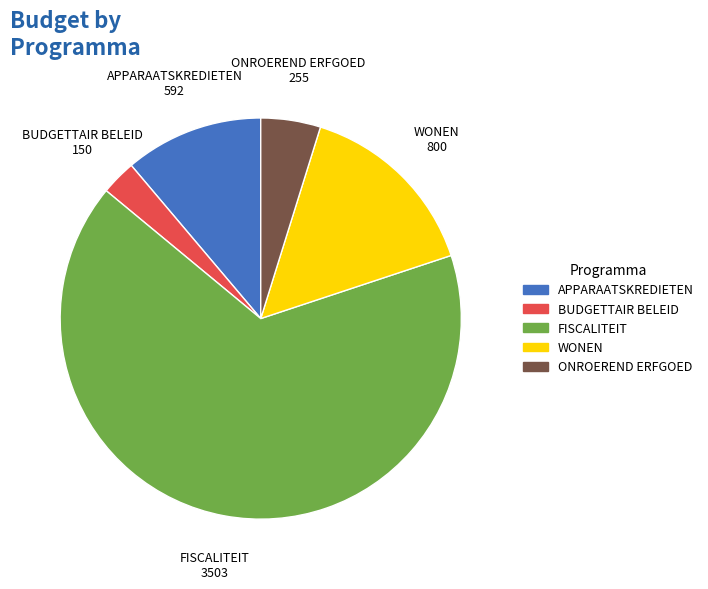

Is there any slice that represents more than half of the pie?

Yes